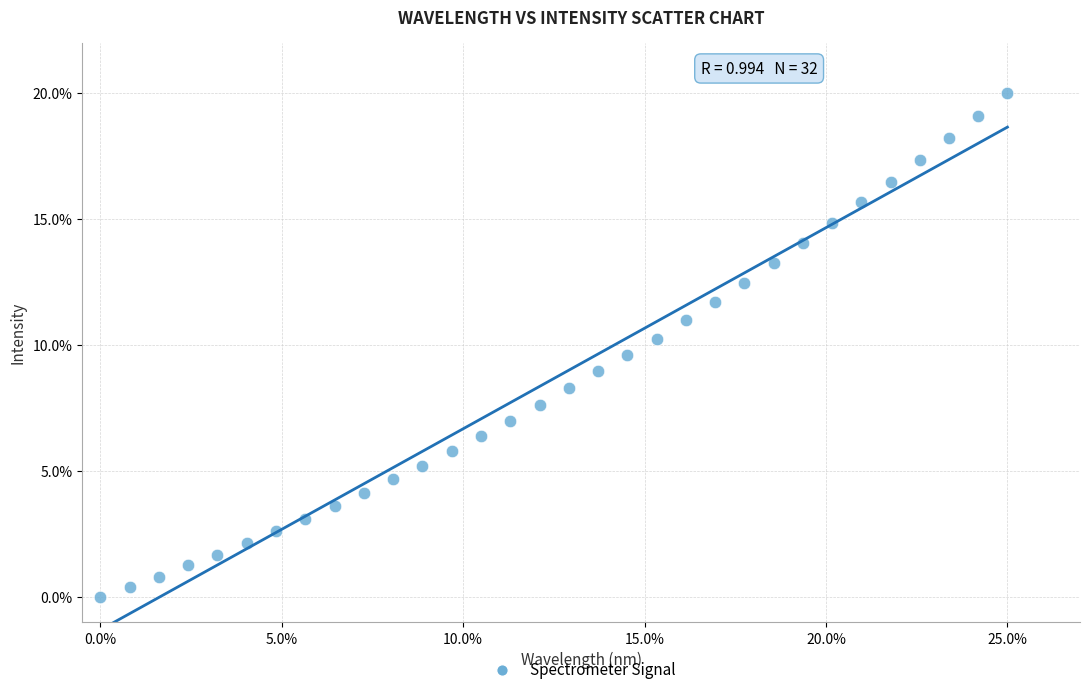

What is the range of X values (max minus min)?

25.0